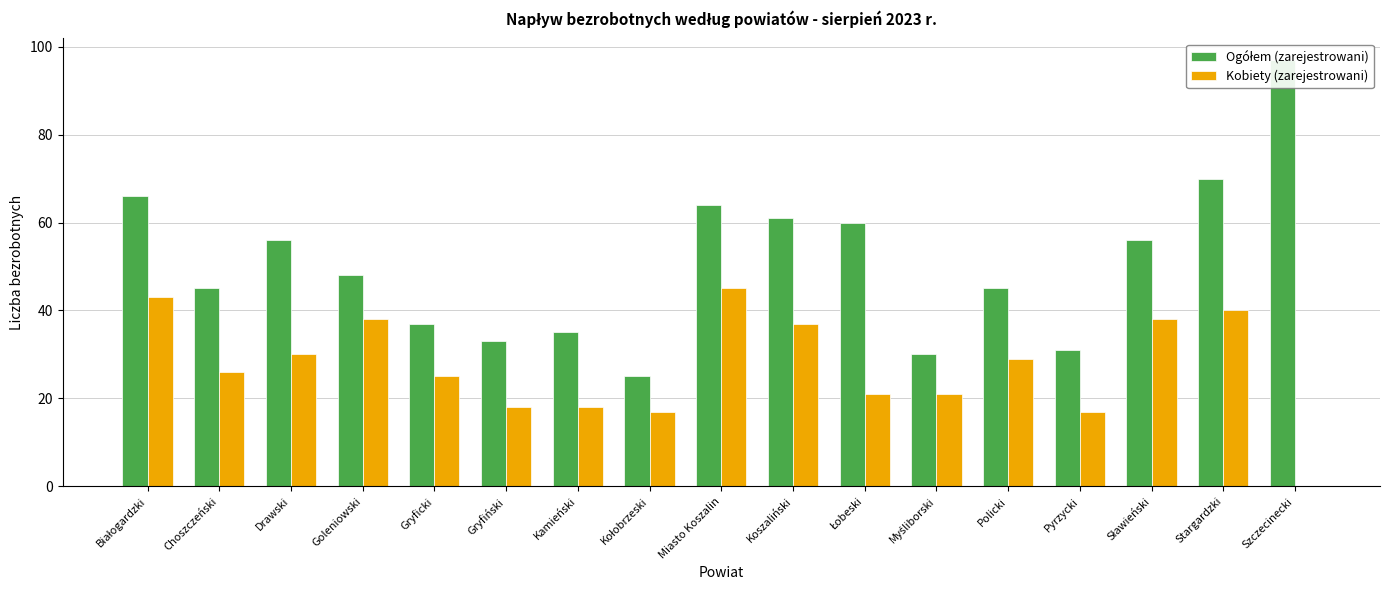

What is the difference between the Ogółem (zarejestrowani) values at Myśliborski and Gryfiński?

3